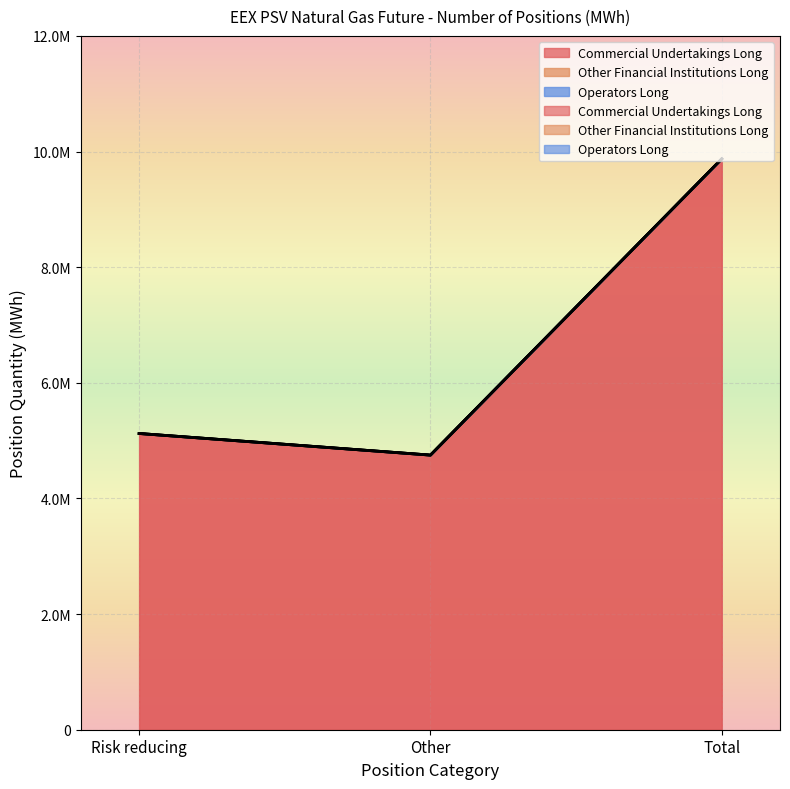

What is the total value across all series at Other?

4749576